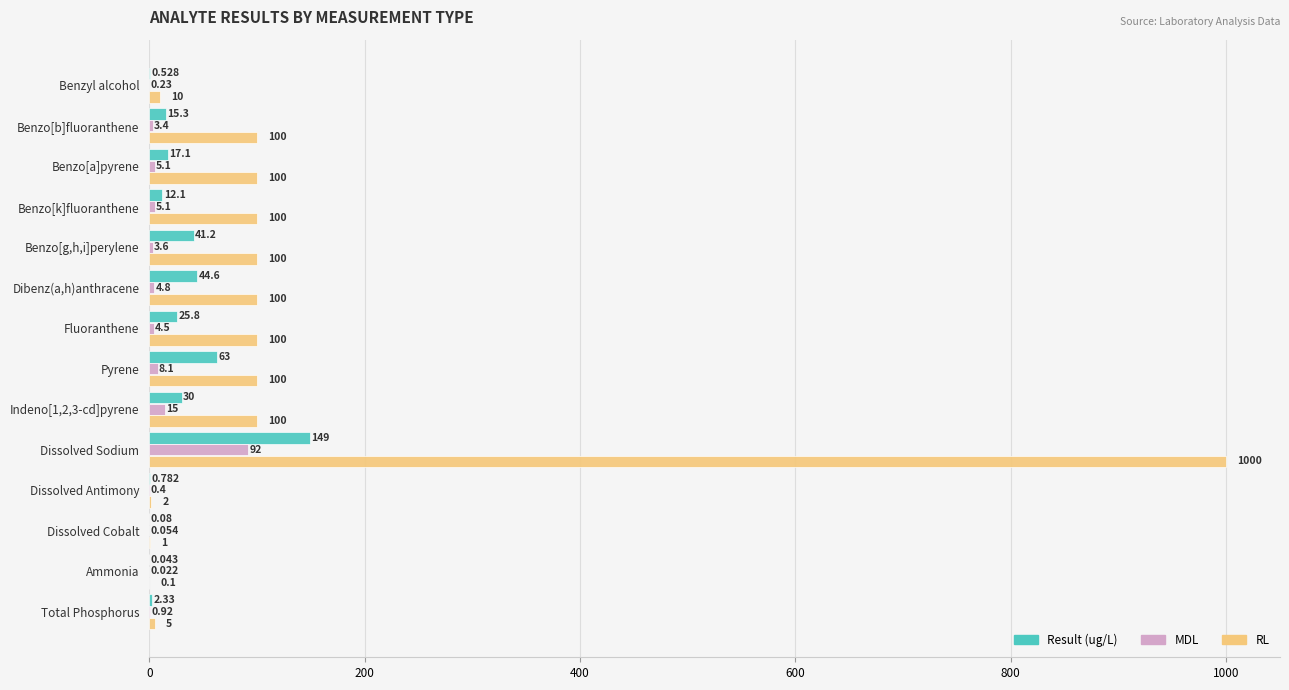

Which category has the highest value across all series?

Dissolved Sodium